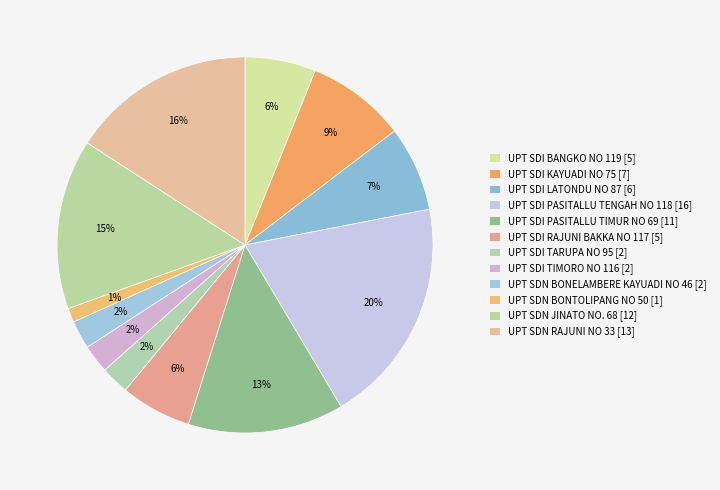

Is there any slice that represents more than half of the pie?

No